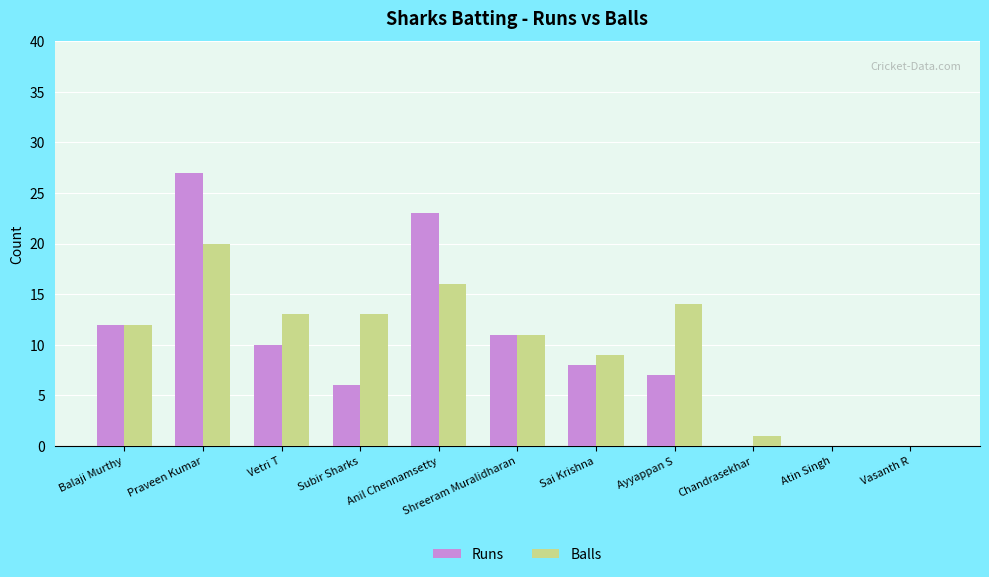

How many groups of bars are there?

11